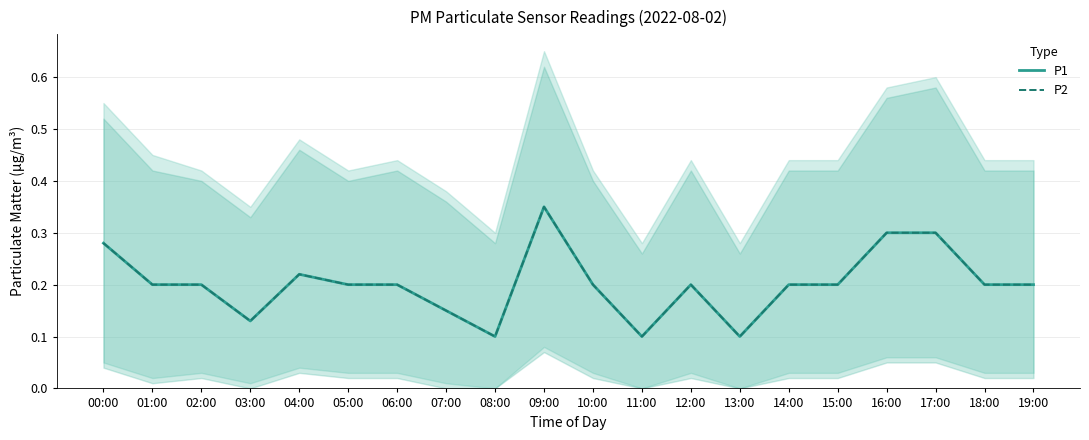

What is the value of the P2 point at the 7th from the left?

0.2